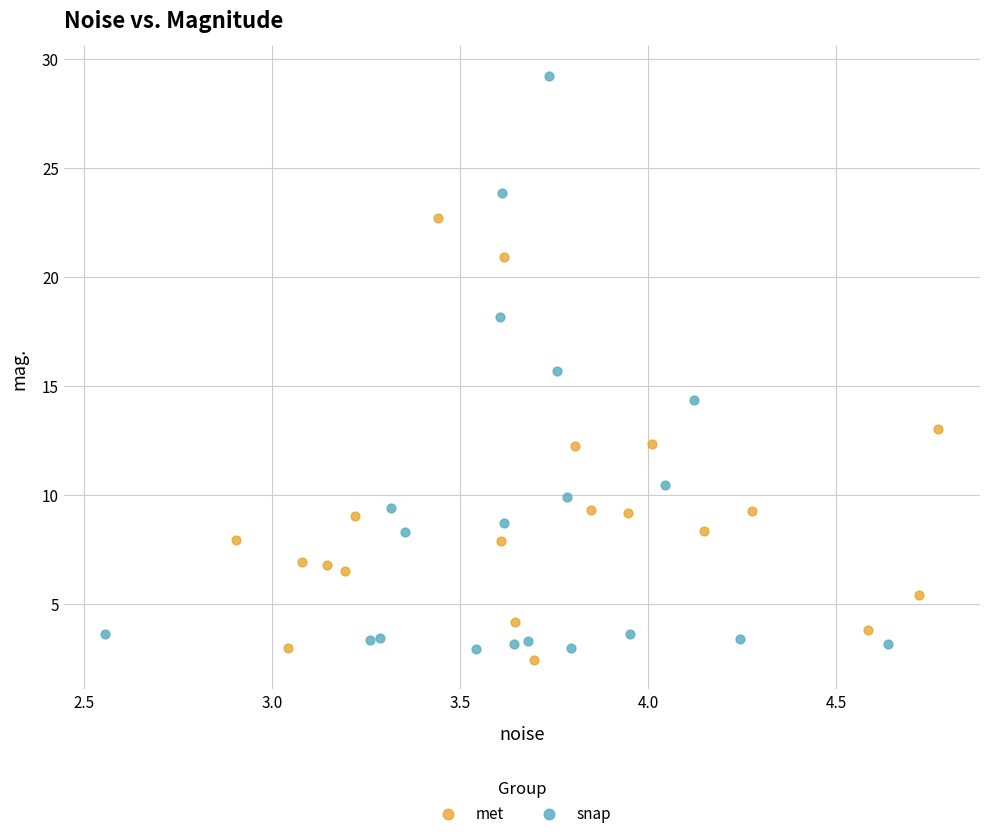

Which series reaches the maximum Y coordinate?

snap